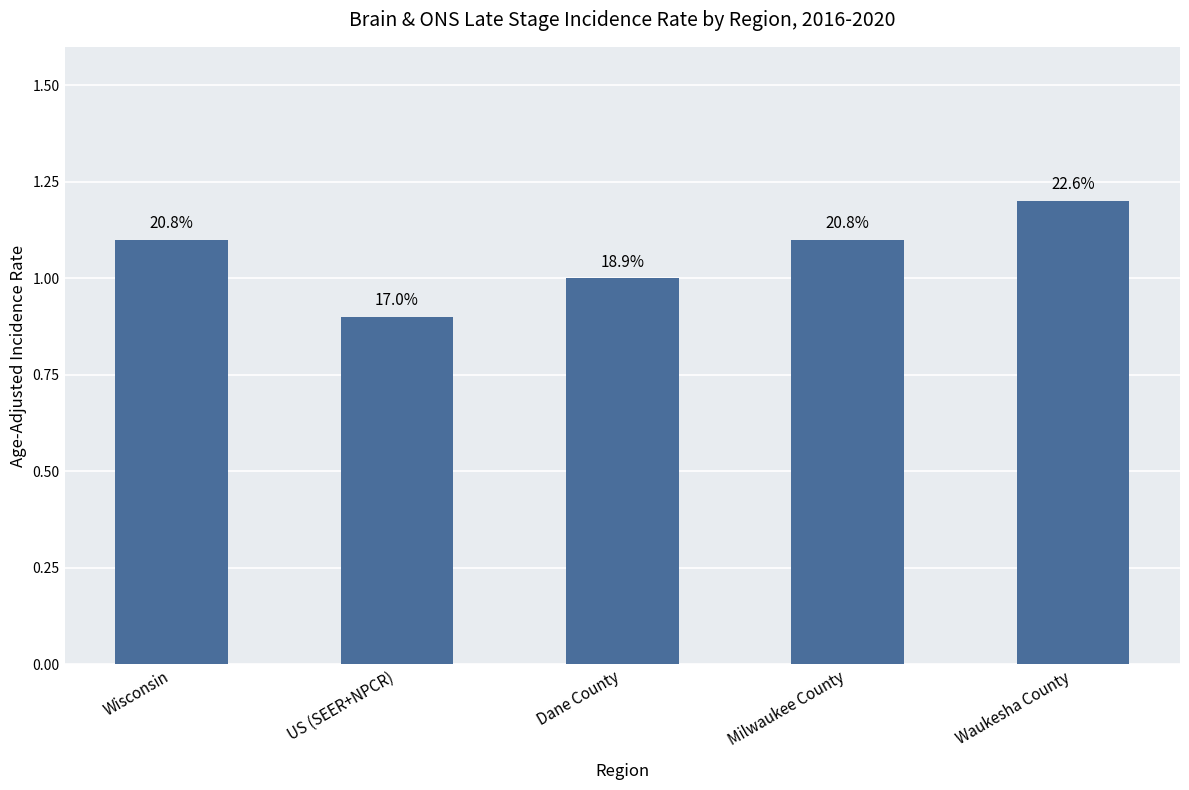

Are the bars horizontal?

No